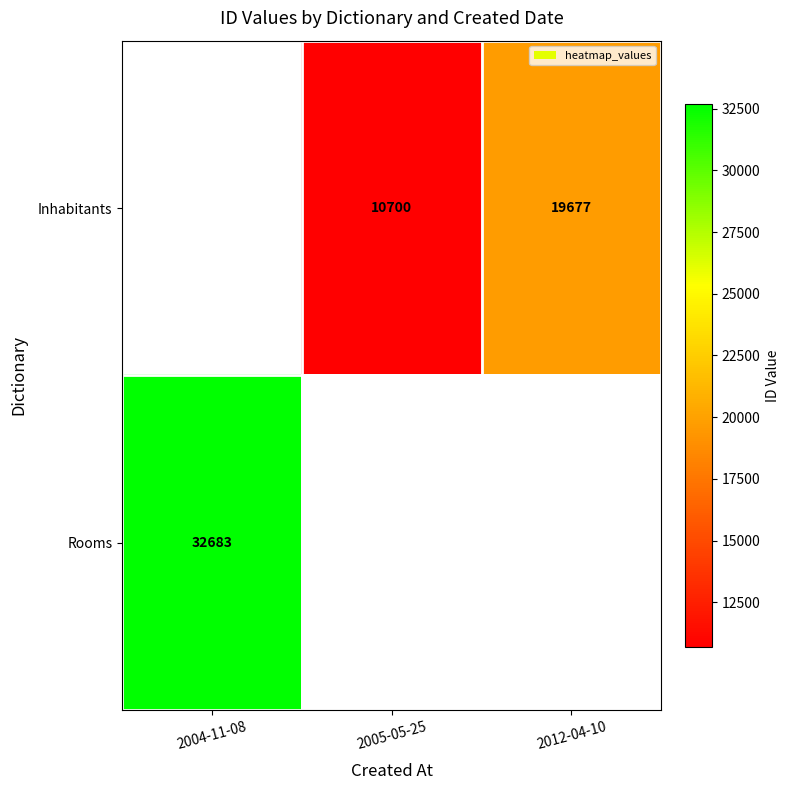

At which category does the chart reach its peak across all series?

2004-11-08